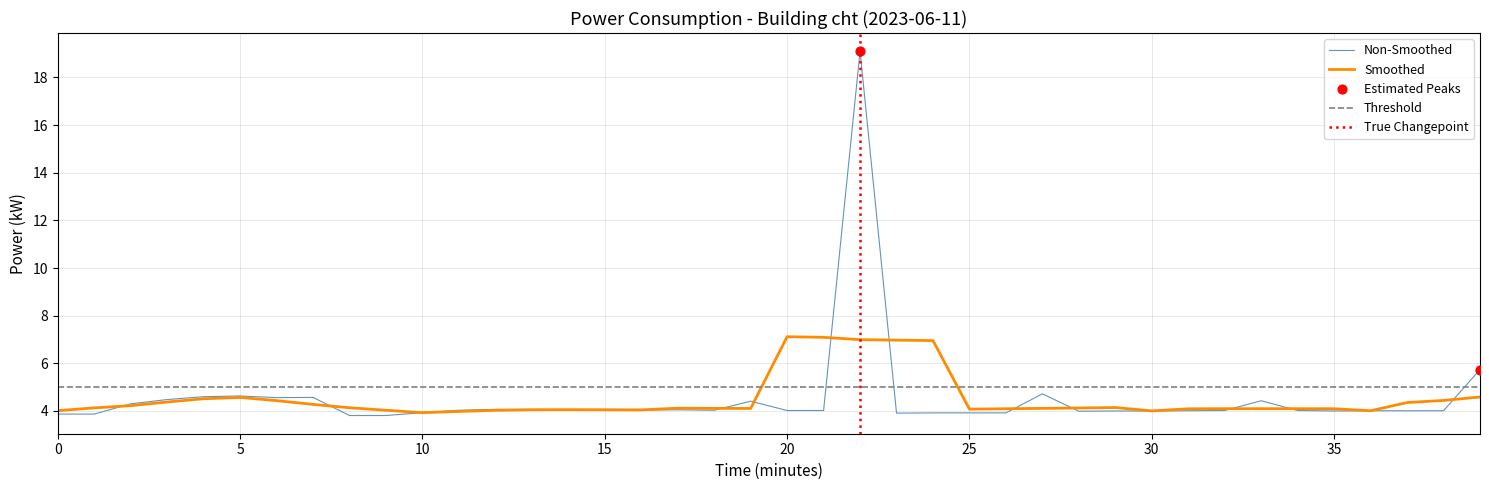

What is the ratio of the value at 00:17 to the value at 00:11?

1.0